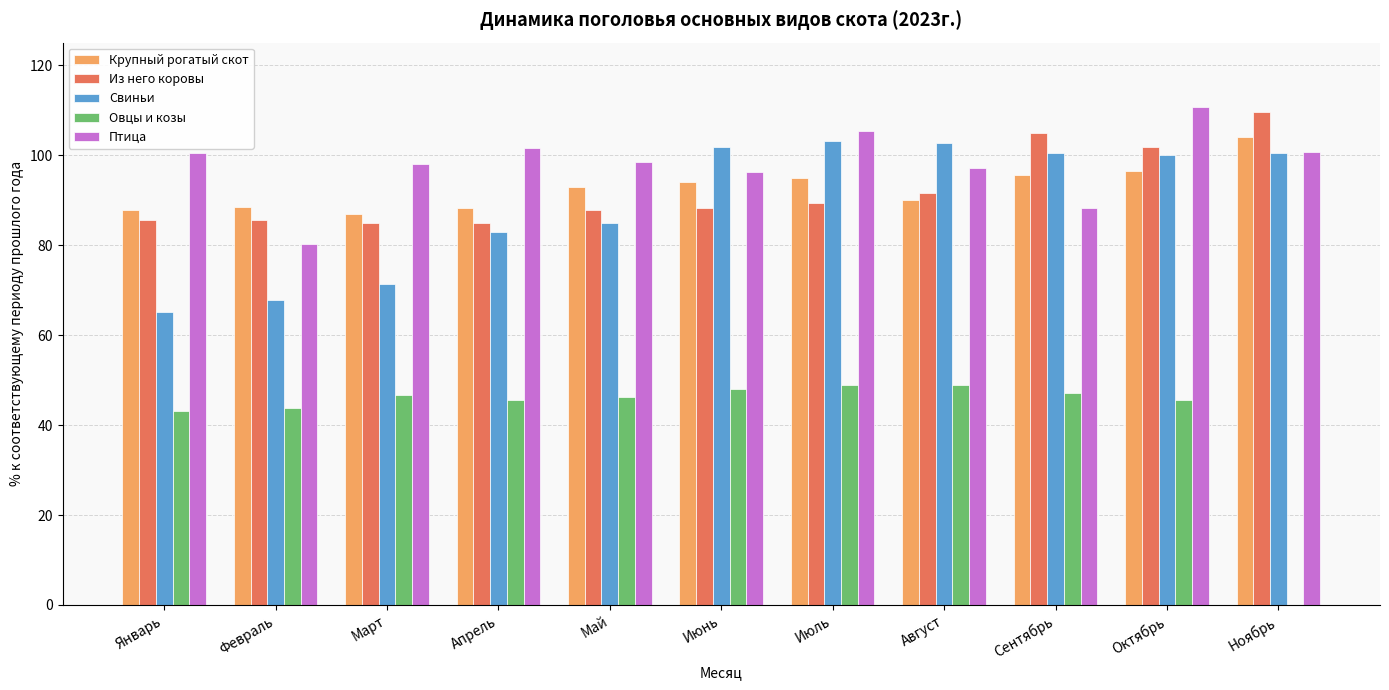

At which category is the sum across all series the highest?

Октябрь